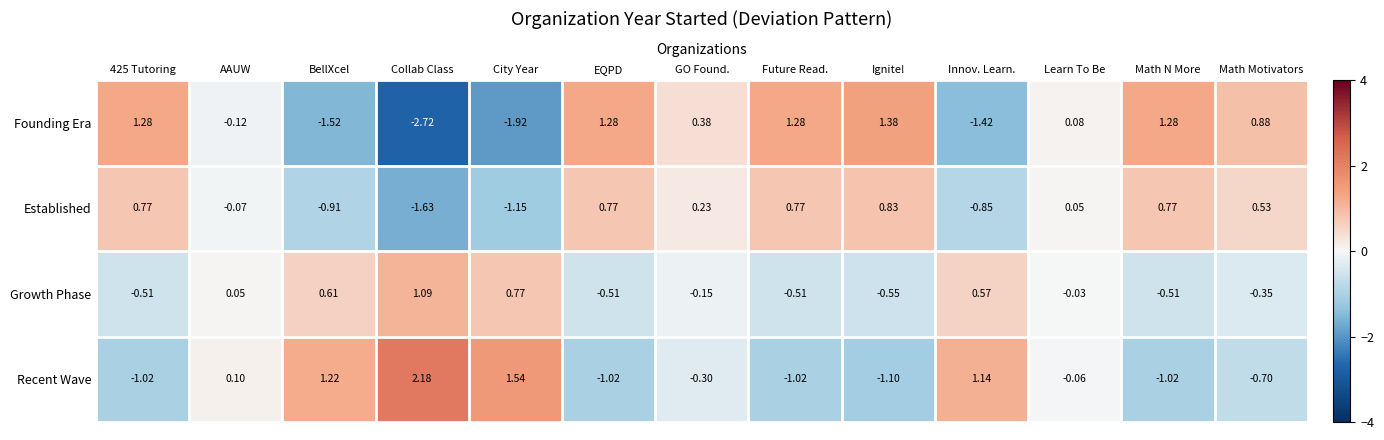

Where is Established nearest to the value 0?

Learn To Be